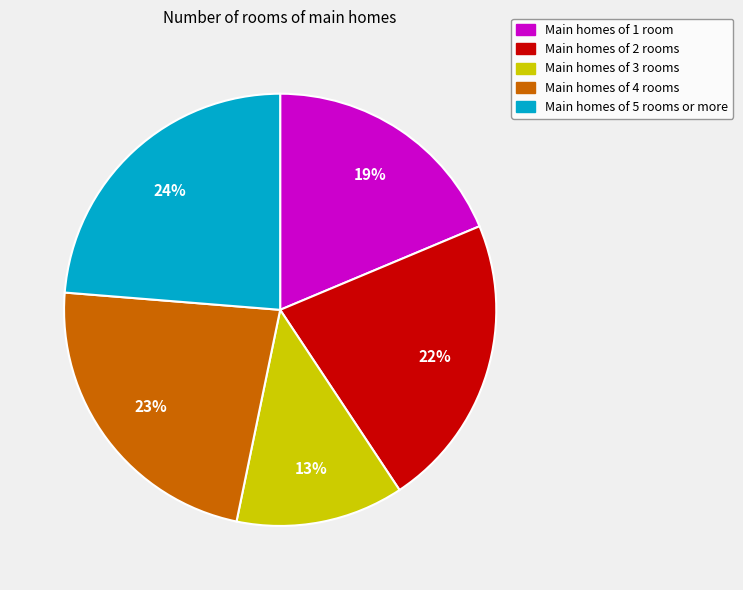

How many segments does this pie chart have?

5